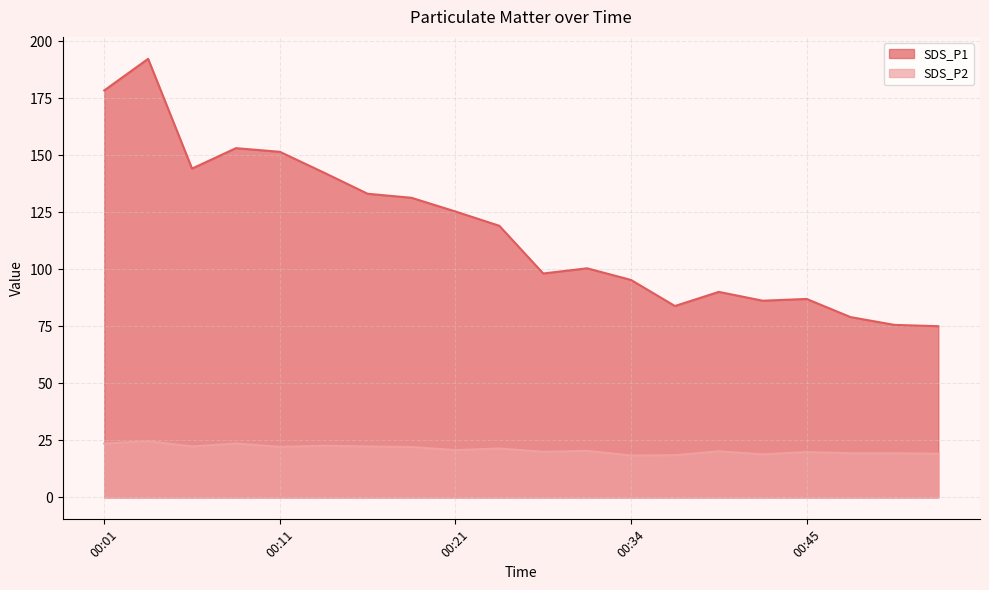

What is the approximate value of SDS_P1 at 00:09?

153.1